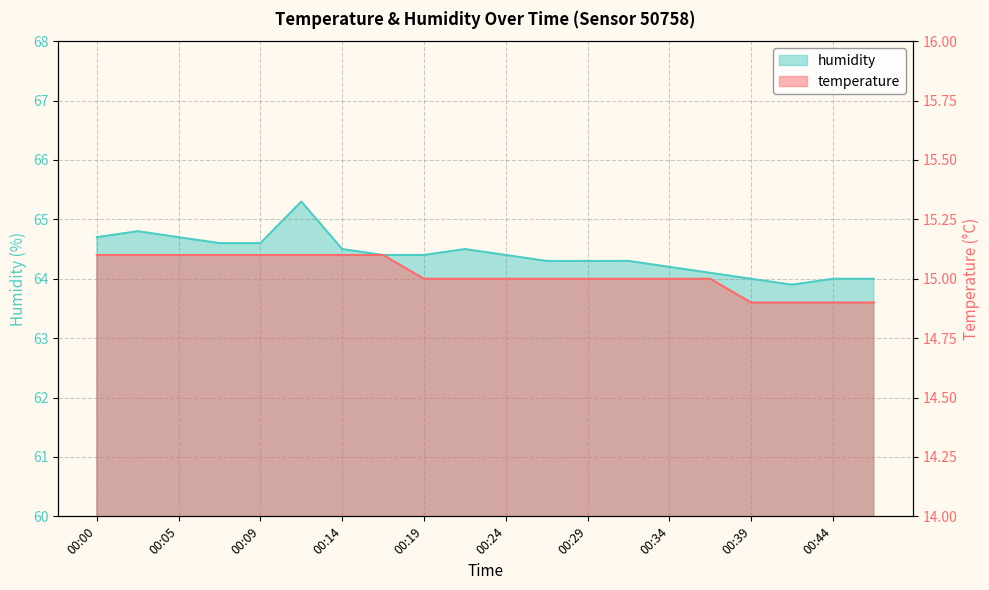

Does the chart display data point markers on the line(s)?

No